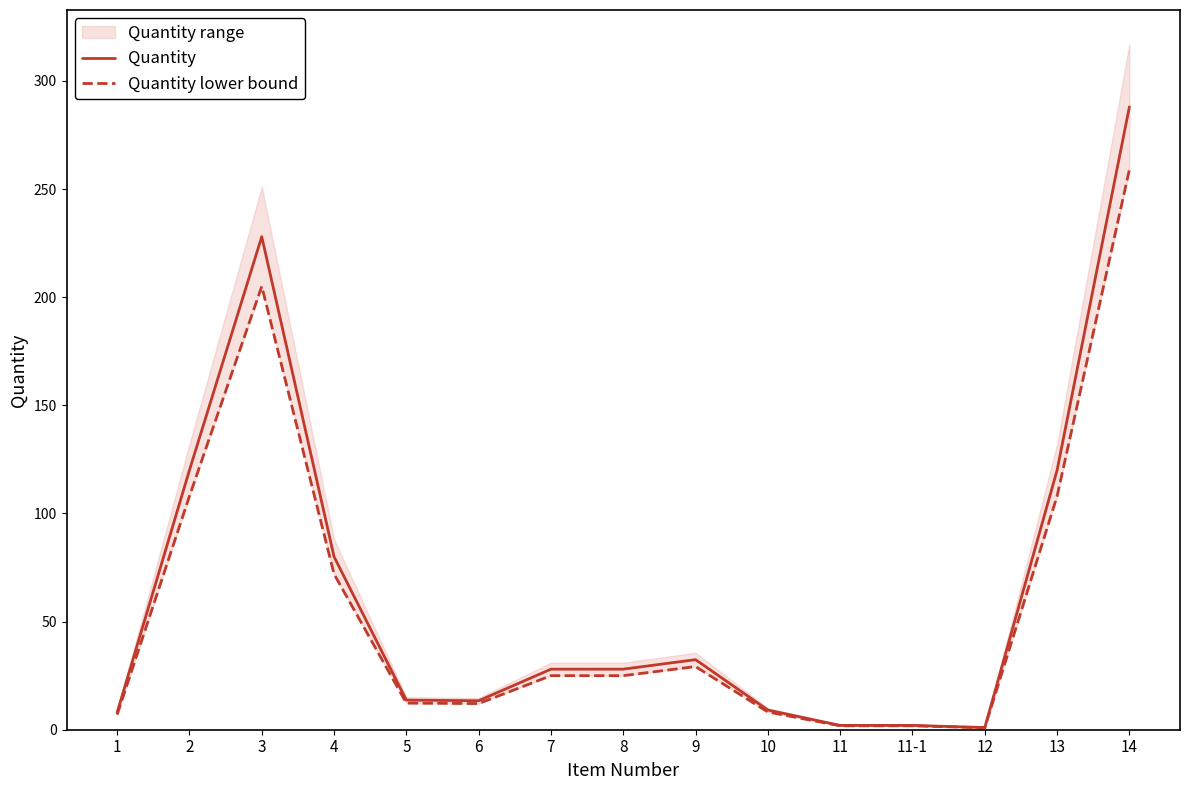

Where is Quantity lower bound nearest to the value 129?

2